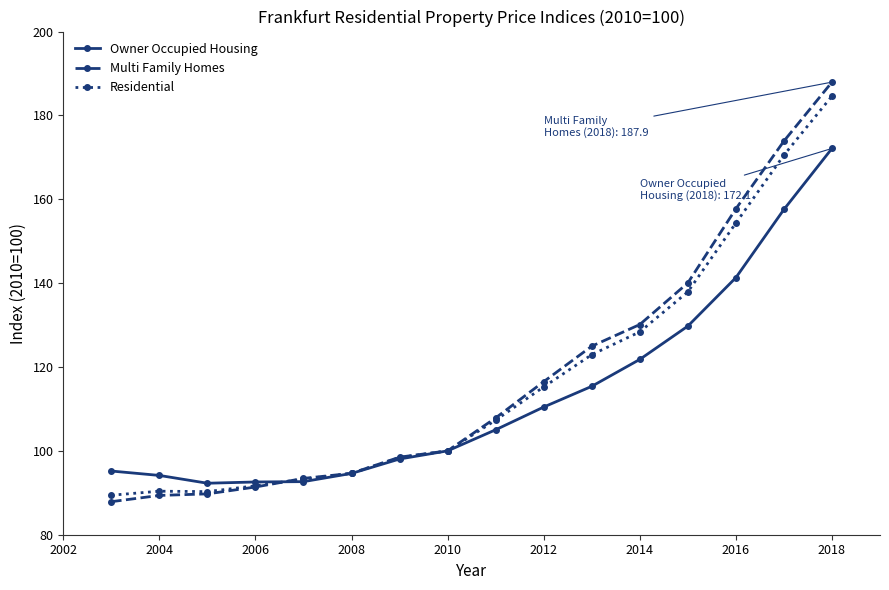

What is the average value of the Owner Occupied Housing series?

113.3